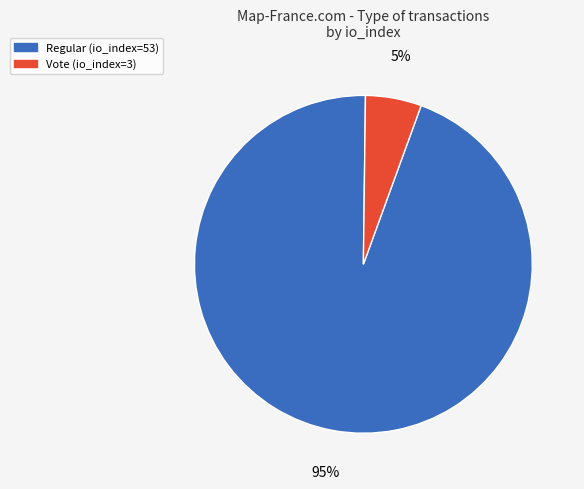

Which slice is the smallest?

Vote (io_index=3)